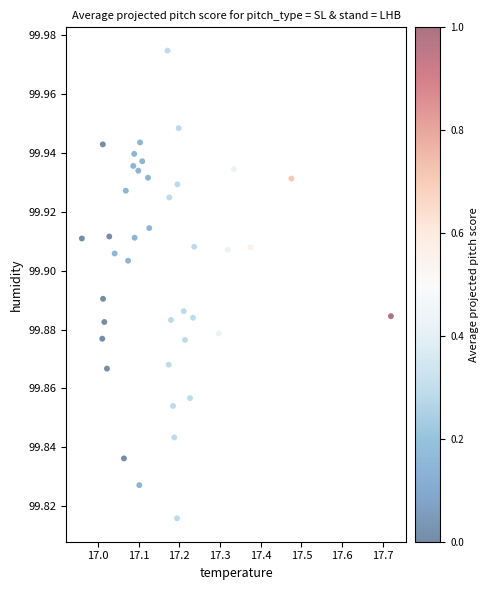

What is the range of X values (max minus min)?

0.8